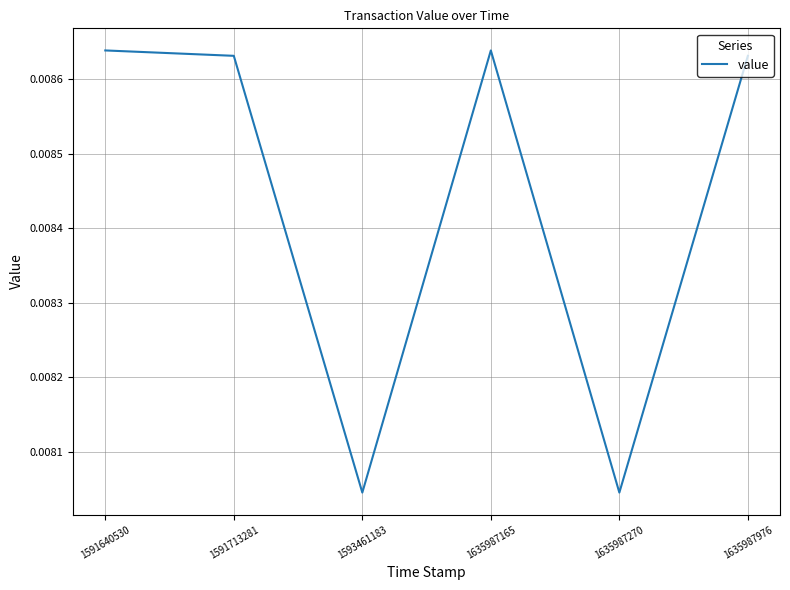

Count the values in the range 0 to 1.

6